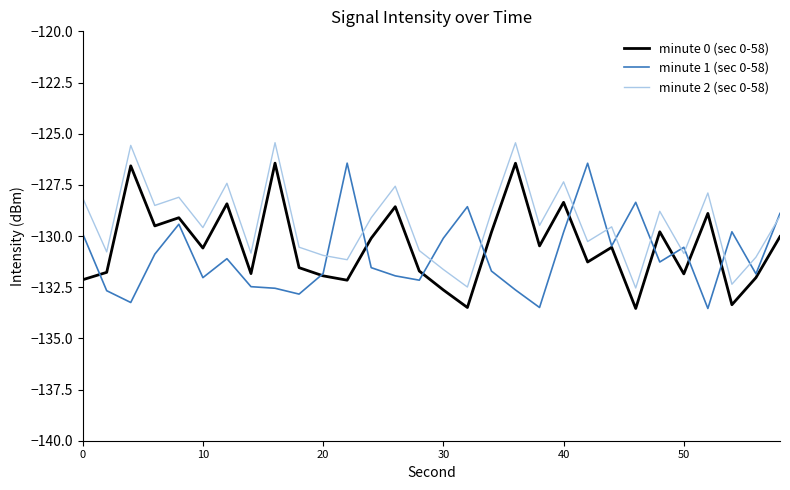

Rank the series by their average value, from highest to lowest.

minute 2 (sec 0-58), minute 0 (sec 0-58), minute 1 (sec 0-58)